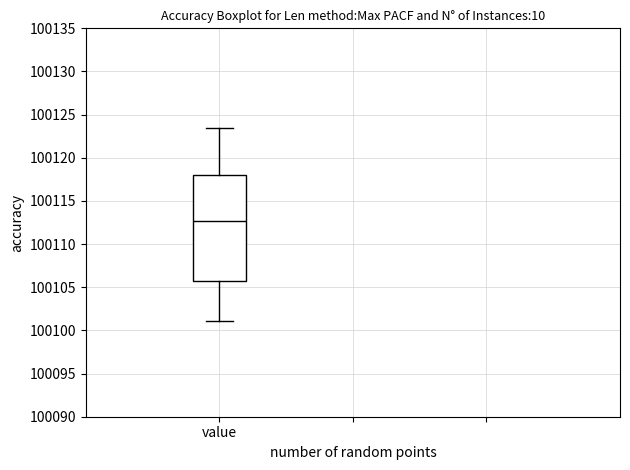

Read this box plot against the y-axis: the position of the median line, the range covered by the box, and the ends of both whiskers. The values are not printed on the chart, so give them approximately, as read against the axis.

median 100112.5, box 100105.5 to 100118.0, whiskers 100101.0 to 100123.5